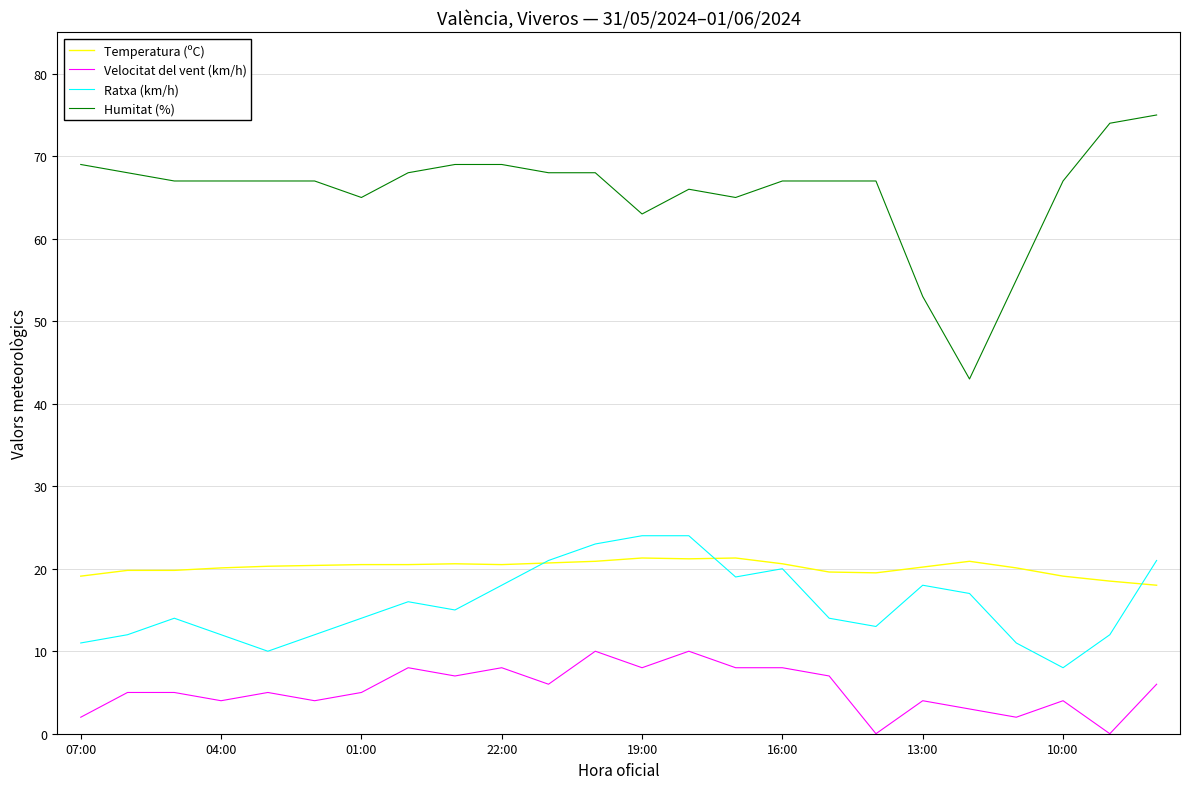

Does the chart display data point markers on the line(s)?

No